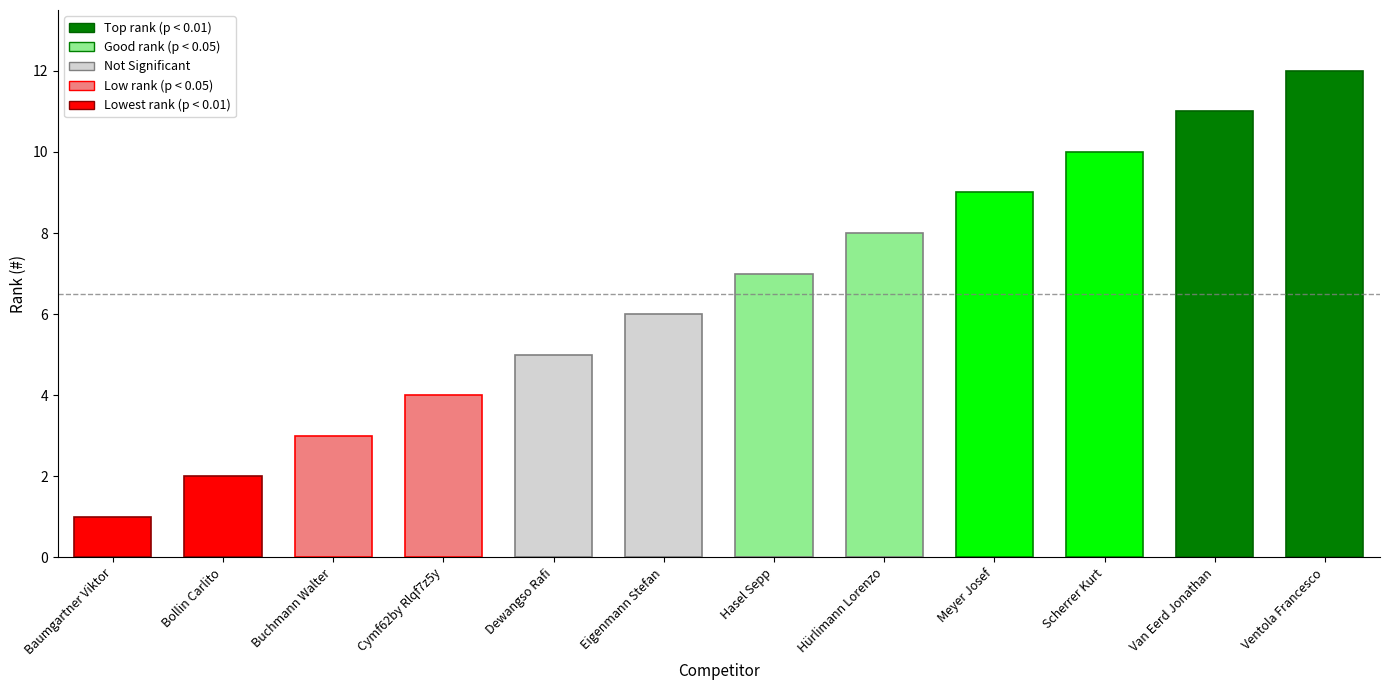

At which label is the value closest to 6?

Eigenmann Stefan